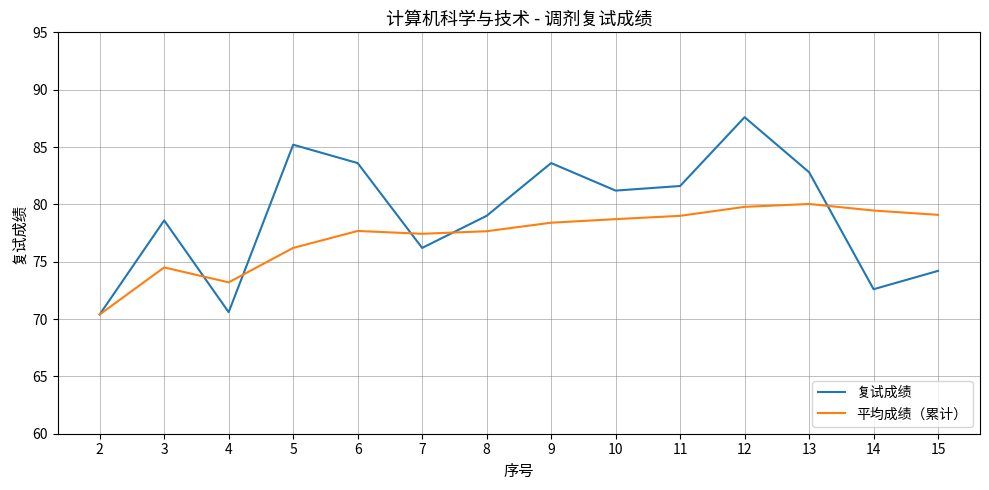

Which series has the largest range (max minus min)?

复试成绩